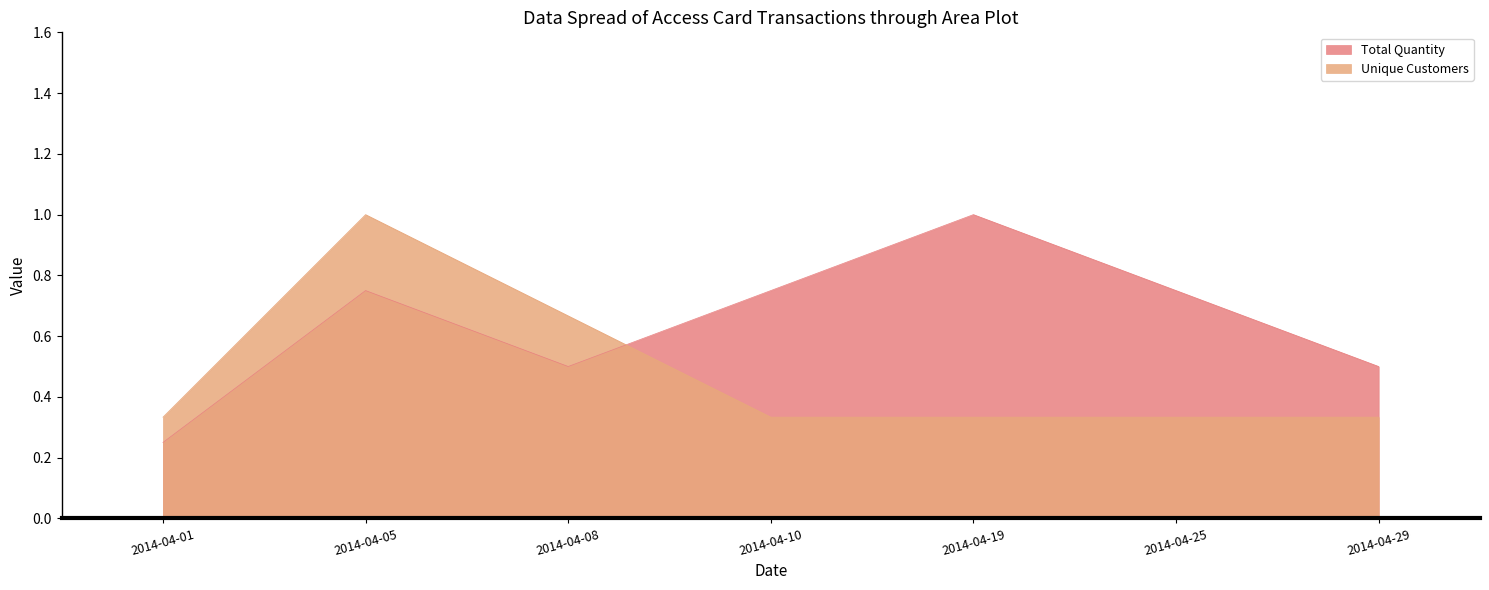

Between which two adjacent categories do Total Quantity and Unique Customers first intersect?

2014-04-08 and 2014-04-10